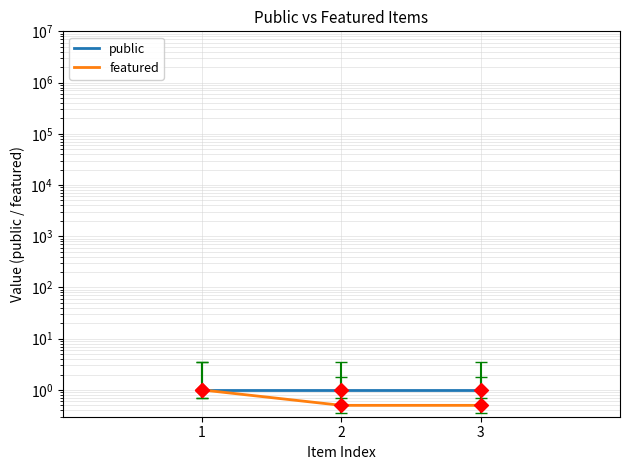

Is the value of public at 3 greater than the value of featured at 1?

No